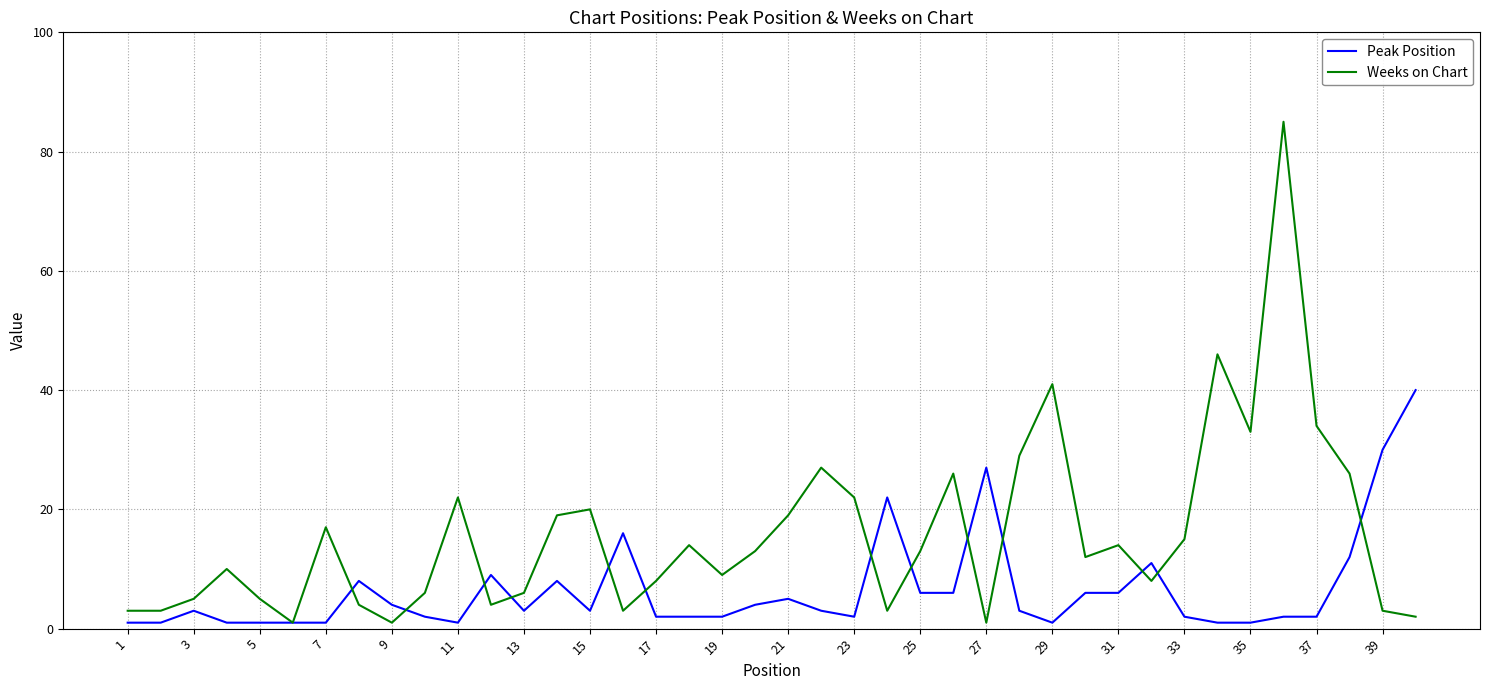

List the series in order of their overall mean, lowest first.

Peak Position, Weeks on Chart